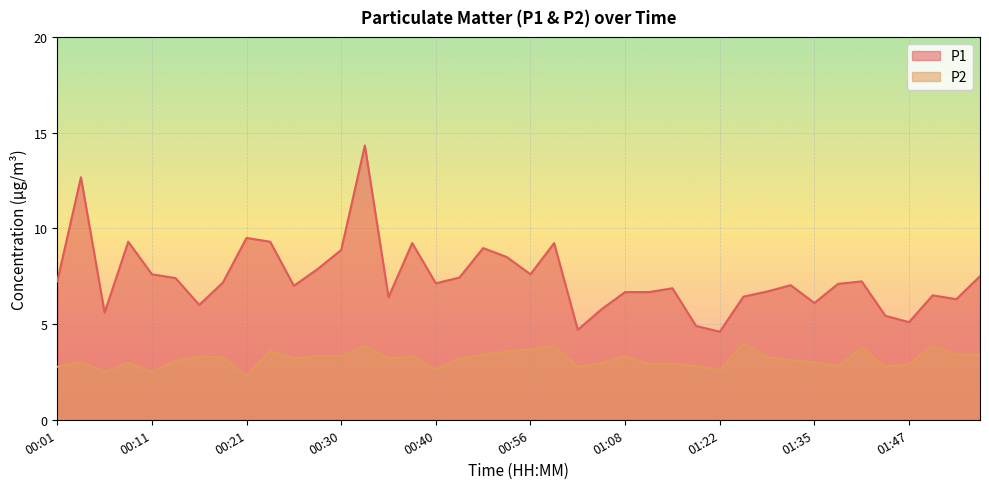

Which label corresponds to the smallest value in the chart?

00:21